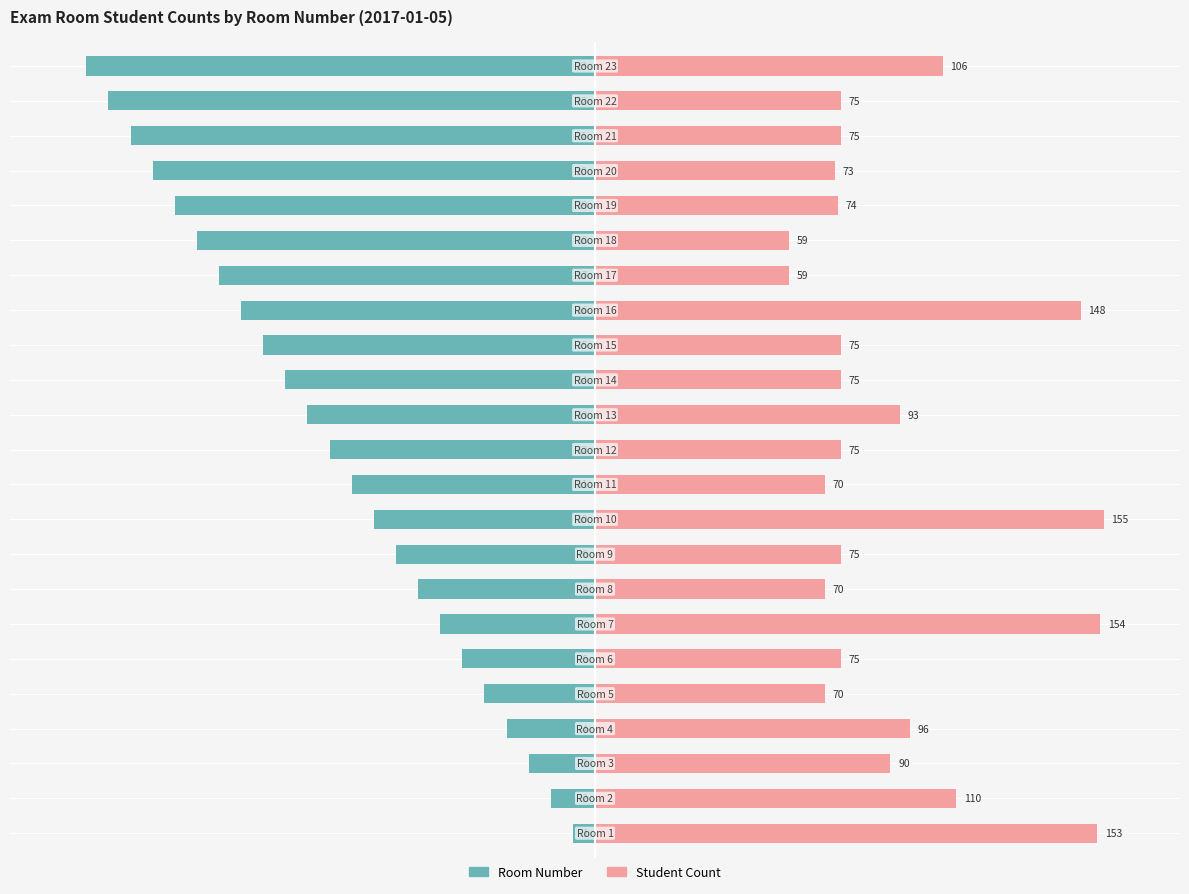

Reading left to right, what are all the values shown in this chart?

Room Number (scaled): 0=-4.3	1=-8.7	2=-13.0	3=-17.4	4=-21.7	5=-26.1	6=-30.4	7=-34.8	8=-39.1	9=-43.5	10=-47.8	11=-52.2	12=-56.5	13=-60.9	14=-65.2	15=-69.6	16=-73.9	17=-78.3	18=-82.6	19=-87.0	20=-91.3	21=-95.7	22=-100.0
Student Count (scaled): 0=98.7	1=71.0	2=58.1	3=61.9	4=45.2	5=48.4	6=99.4	7=45.2	8=48.4	9=100.0	10=45.2	11=48.4	12=60.0	13=48.4	14=48.4	15=95.5	16=38.1	17=38.1	18=47.7	19=47.1	20=48.4	21=48.4	22=68.4